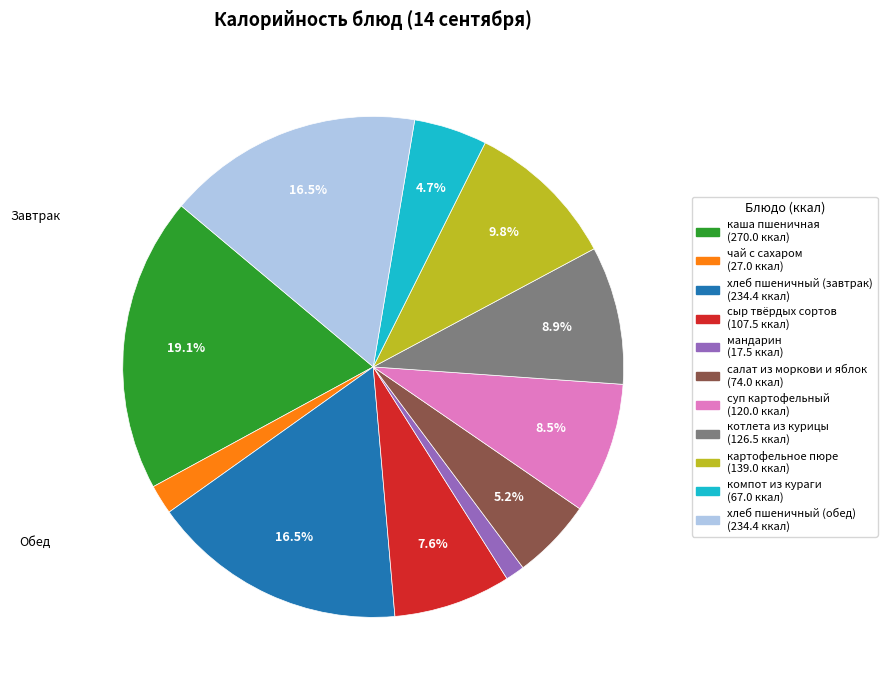

Which has a higher value, чай с сахаром or мандарин?

чай с сахаром